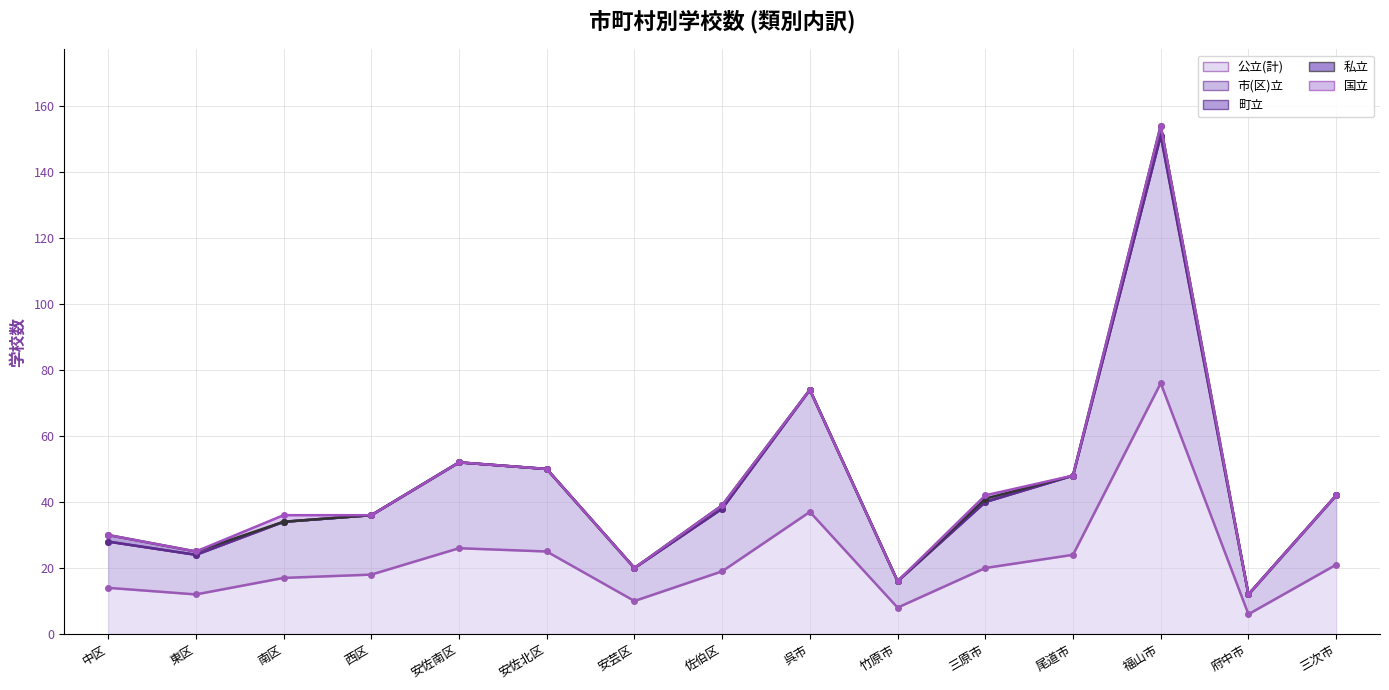

What is the sum of the 国立 (line) values at 竹原市 and 三次市?

58